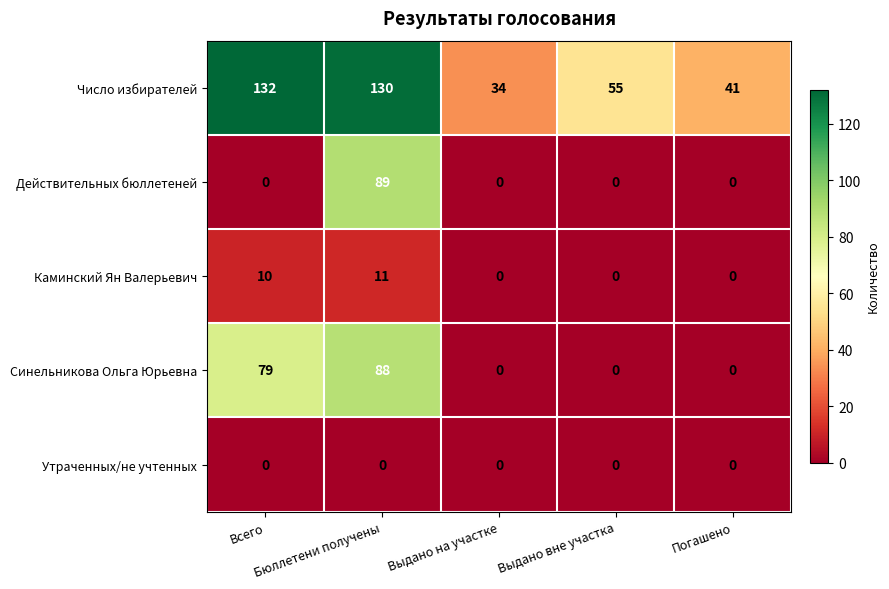

Which series has the largest range (max minus min)?

Число избирателей